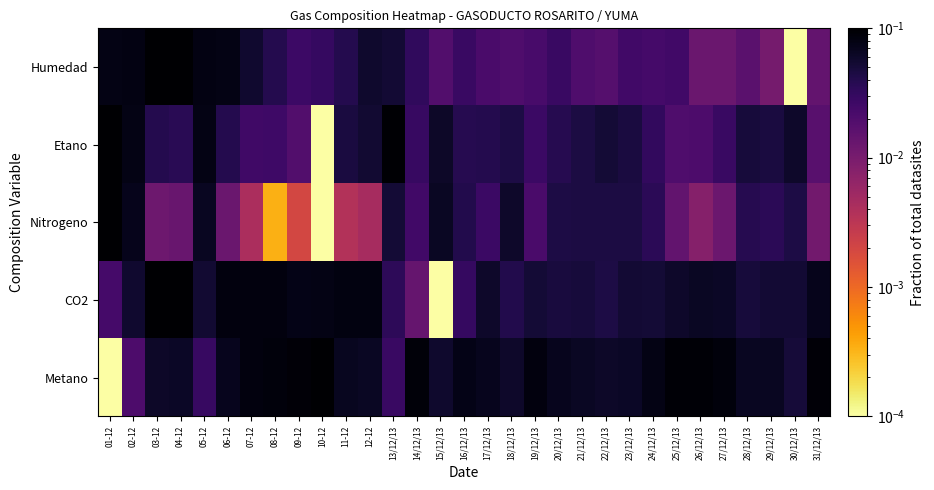

Reading left to right, list all the values displayed in this chart.

Metano: 01-12=0.0	02-12=0.0	03-12=0.1	04-12=0.1	05-12=0.0	06-12=0.1	07-12=0.1	08-12=0.1	09-12=0.1	10-12=0.1	11-12=0.1	12-12=0.1	13/12/13=0.0	14/12/13=0.1	15/12/13=0.1	16/12/13=0.1	17/12/13=0.1	18/12/13=0.1	19/12/13=0.1	20/12/13=0.1	21/12/13=0.1	22/12/13=0.1	23/12/13=0.1	24/12/13=0.1	25/12/13=0.1	26/12/13=0.1	27/12/13=0.1	28/12/13=0.1	29/12/13=0.1	30/12/13=0.0	31/12/13=0.1
CO2: 01-12=0.0	02-12=0.1	03-12=0.1	04-12=0.1	05-12=0.1	06-12=0.1	07-12=0.1	08-12=0.1	09-12=0.1	10-12=0.1	11-12=0.1	12-12=0.1	13/12/13=0.0	14/12/13=0.0	15/12/13=0.0	16/12/13=0.0	17/12/13=0.1	18/12/13=0.0	19/12/13=0.1	20/12/13=0.0	21/12/13=0.0	22/12/13=0.0	23/12/13=0.1	24/12/13=0.1	25/12/13=0.1	26/12/13=0.1	27/12/13=0.1	28/12/13=0.0	29/12/13=0.1	30/12/13=0.1	31/12/13=0.1
Nitrogeno: 01-12=0.1	02-12=0.1	03-12=0.0	04-12=0.0	05-12=0.1	06-12=0.0	07-12=0.0	08-12=0.0	09-12=0.0	10-12=0.0	11-12=0.0	12-12=0.0	13/12/13=0.1	14/12/13=0.0	15/12/13=0.1	16/12/13=0.0	17/12/13=0.0	18/12/13=0.1	19/12/13=0.0	20/12/13=0.0	21/12/13=0.0	22/12/13=0.0	23/12/13=0.0	24/12/13=0.0	25/12/13=0.0	26/12/13=0.0	27/12/13=0.0	28/12/13=0.0	29/12/13=0.0	30/12/13=0.0	31/12/13=0.0
Etano: 01-12=0.1	02-12=0.1	03-12=0.0	04-12=0.0	05-12=0.1	06-12=0.0	07-12=0.0	08-12=0.0	09-12=0.0	10-12=0.0	11-12=0.0	12-12=0.1	13/12/13=0.1	14/12/13=0.0	15/12/13=0.1	16/12/13=0.0	17/12/13=0.0	18/12/13=0.0	19/12/13=0.0	20/12/13=0.0	21/12/13=0.0	22/12/13=0.1	23/12/13=0.0	24/12/13=0.0	25/12/13=0.0	26/12/13=0.0	27/12/13=0.0	28/12/13=0.0	29/12/13=0.0	30/12/13=0.1	31/12/13=0.0
Humedad: 01-12=0.1	02-12=0.1	03-12=0.1	04-12=0.1	05-12=0.1	06-12=0.1	07-12=0.1	08-12=0.0	09-12=0.0	10-12=0.0	11-12=0.0	12-12=0.1	13/12/13=0.1	14/12/13=0.0	15/12/13=0.0	16/12/13=0.0	17/12/13=0.0	18/12/13=0.0	19/12/13=0.0	20/12/13=0.0	21/12/13=0.0	22/12/13=0.0	23/12/13=0.0	24/12/13=0.0	25/12/13=0.0	26/12/13=0.0	27/12/13=0.0	28/12/13=0.0	29/12/13=0.0	30/12/13=0.0	31/12/13=0.0